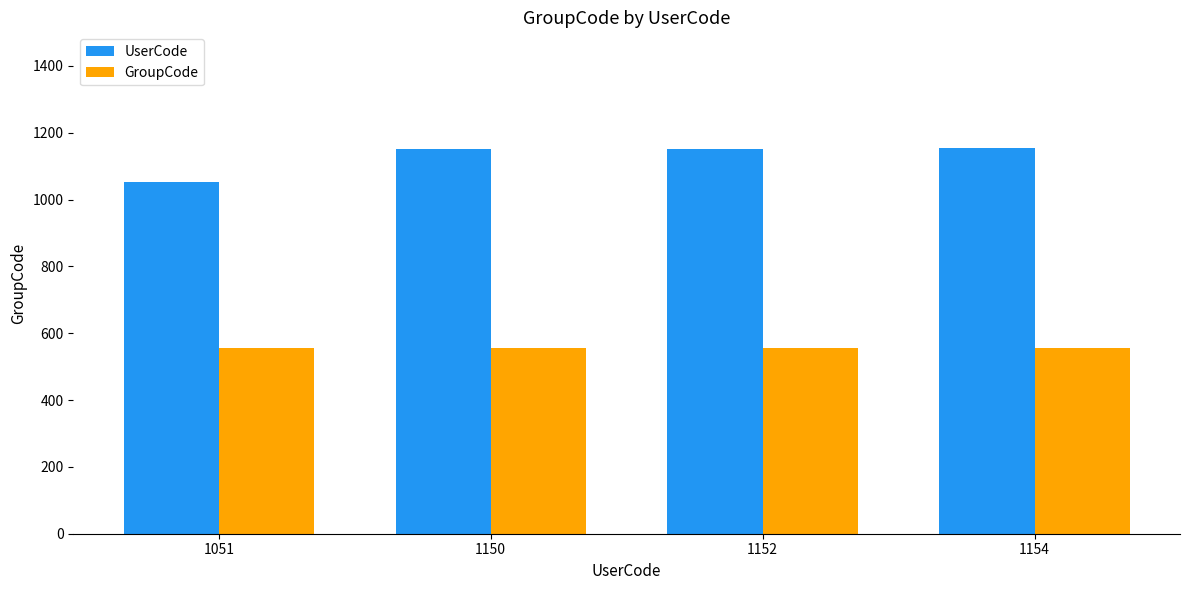

True or false: UserCode has a value of 1154 at 1154.

True